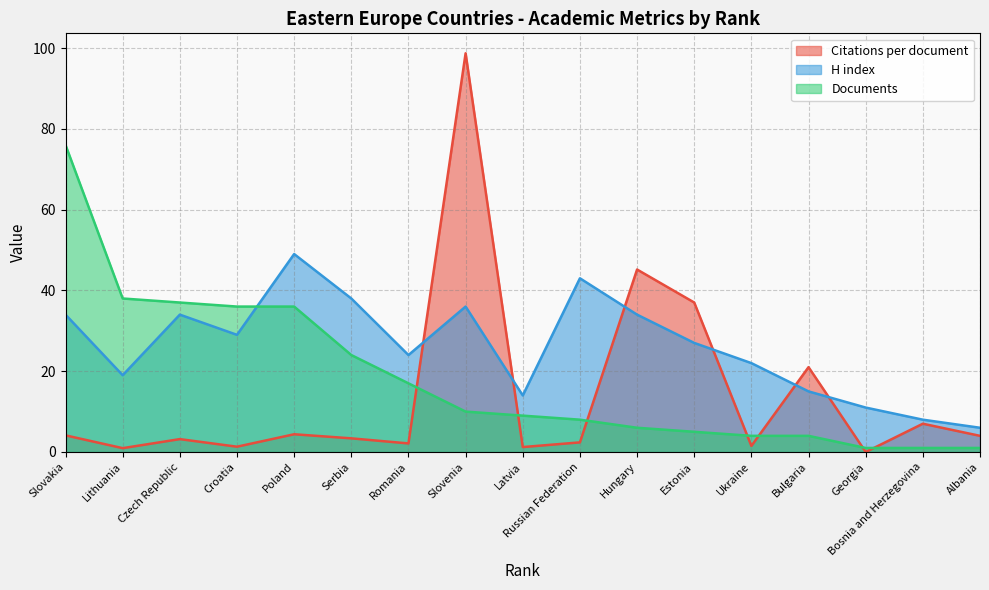

In H index, how many points are higher than both neighbors (excluding endpoints)?

4